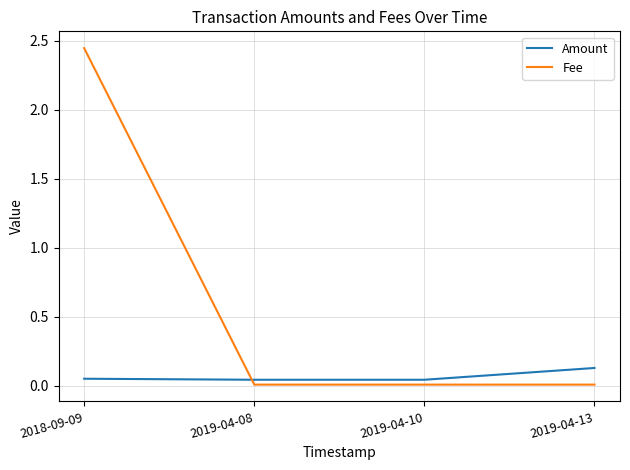

How many distinct data groups are displayed?

2